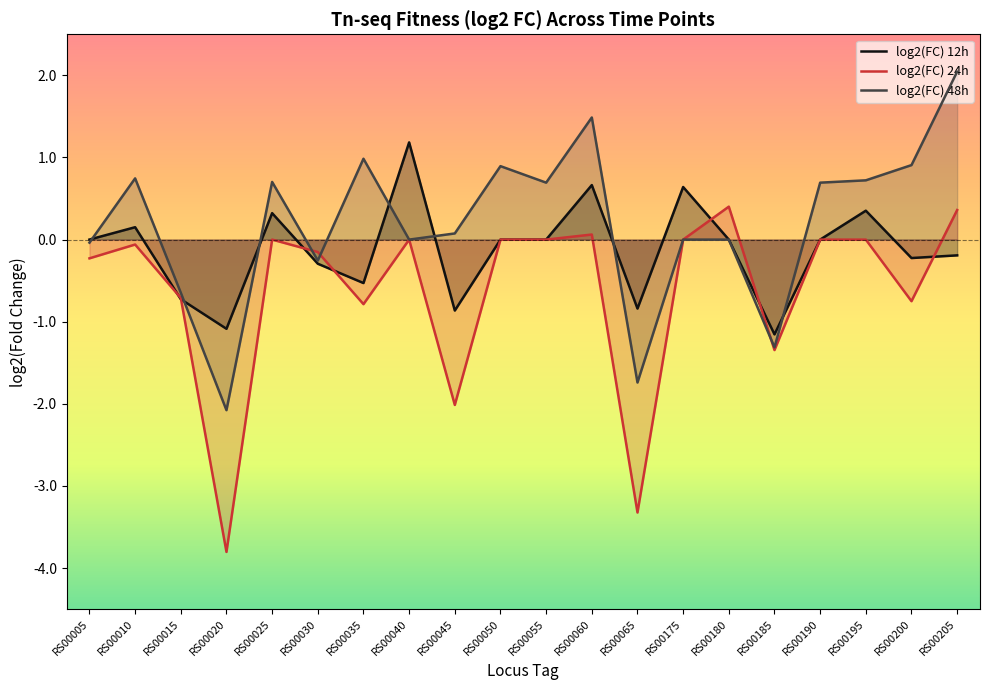

What is the difference between the second highest and minimum values in the log2(FC) 12h series?

1.8